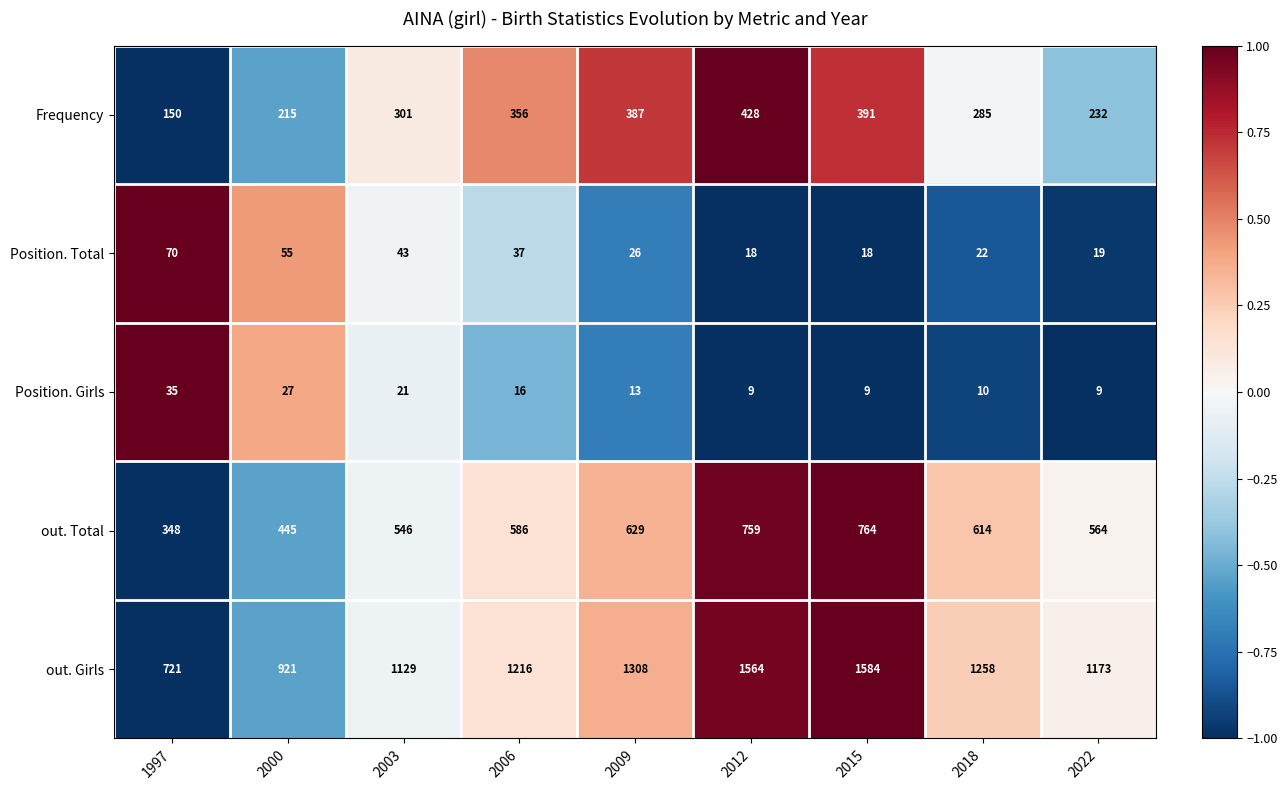

What is the difference between the maximum and minimum values in the Position. Total series?

52